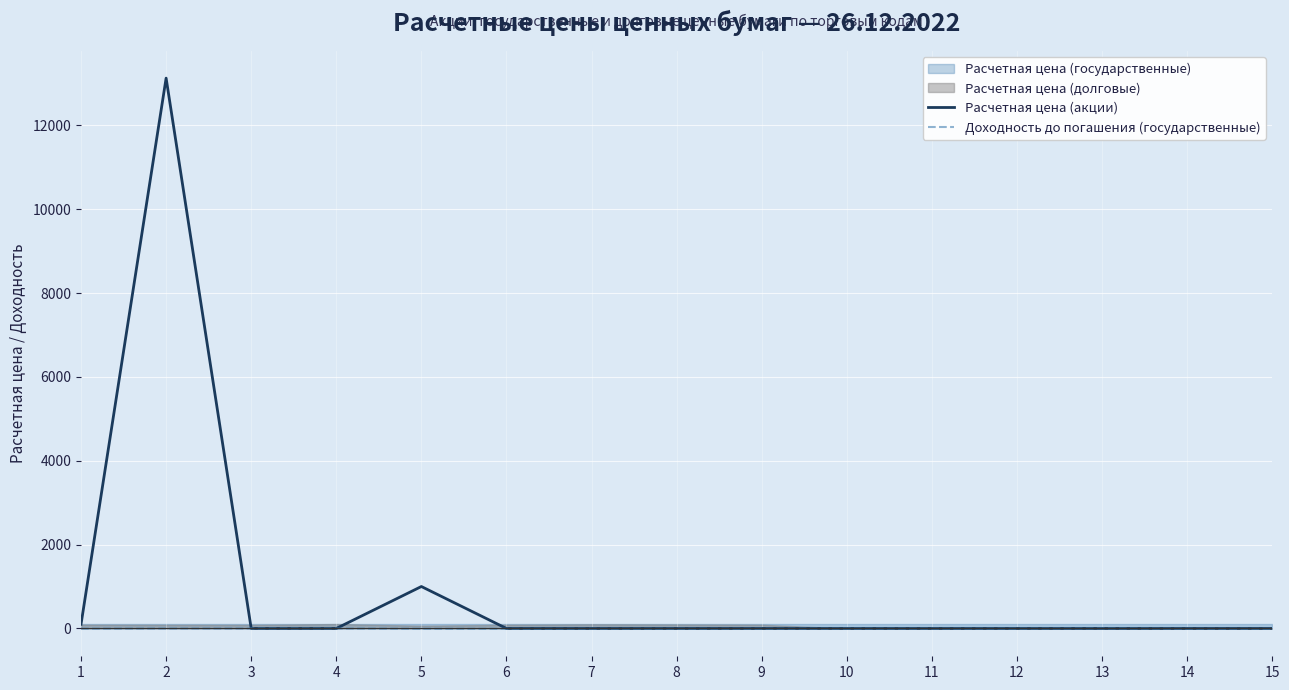

At which category does Расчетная цена (акции) reach its first local peak?

2